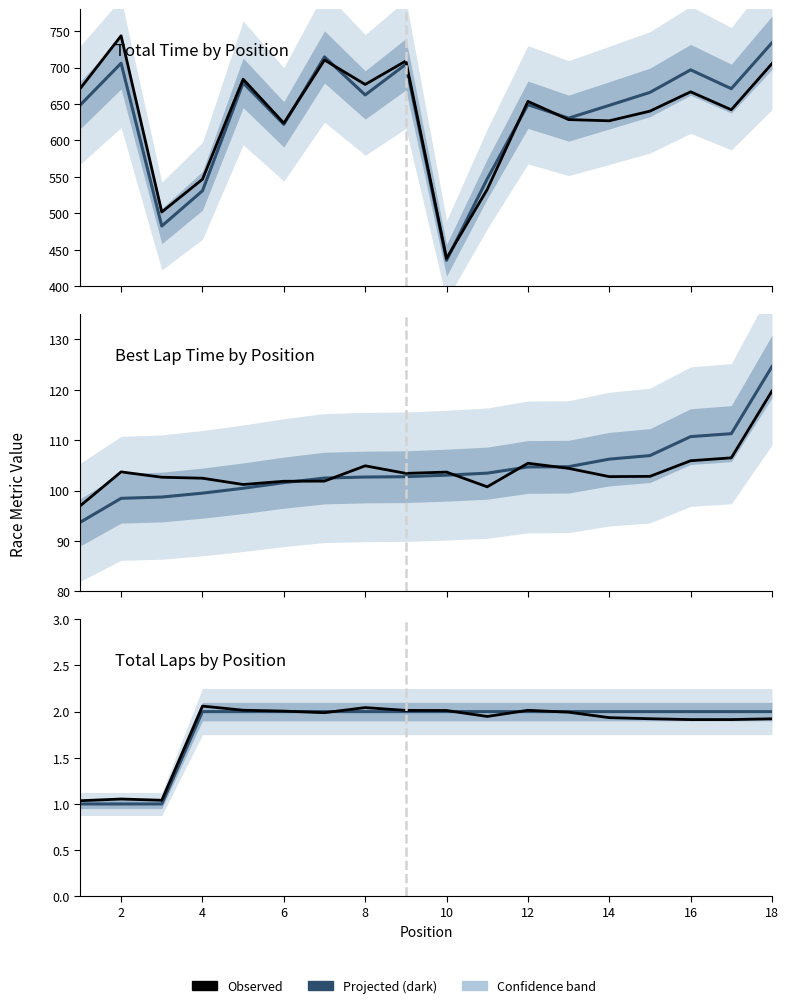

What is the sum of all Total Time by Position values?

11429.6